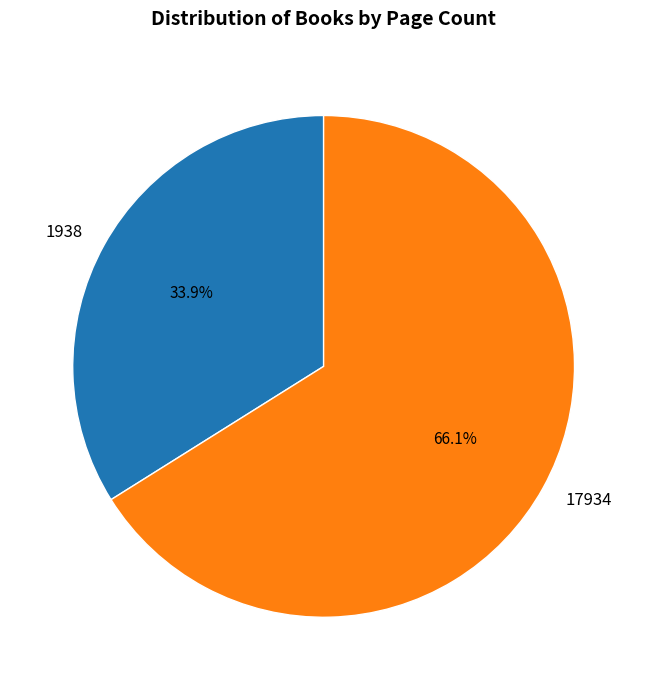

How many slices are in this pie chart?

2